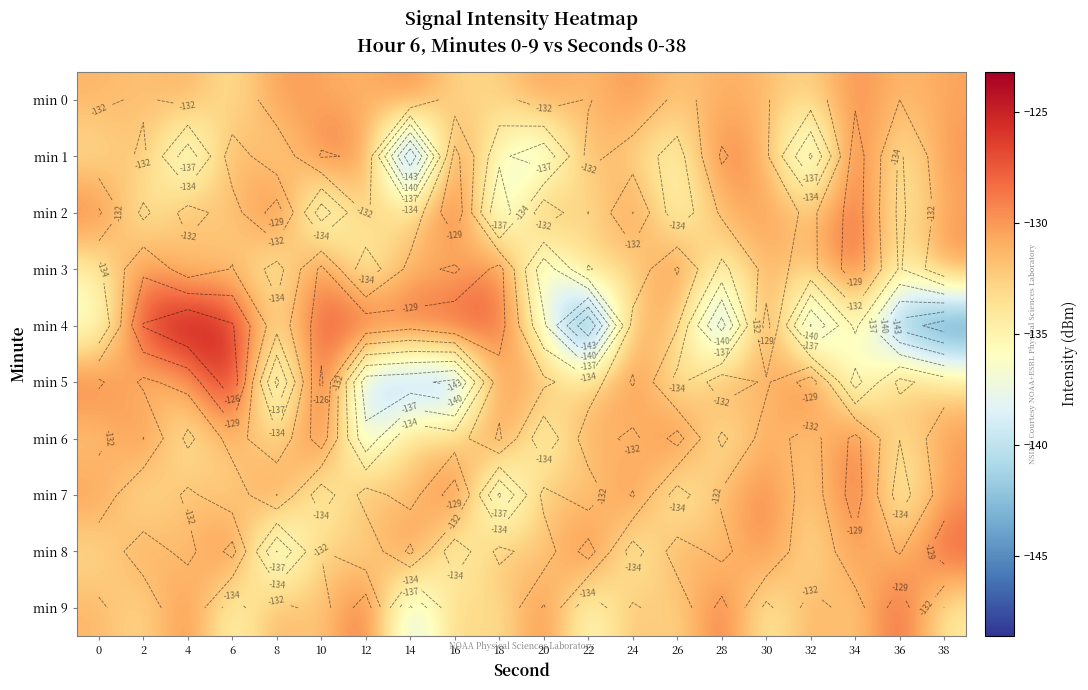

Is the value of min 2 at 2 greater than the value of min 0 at 20?

No